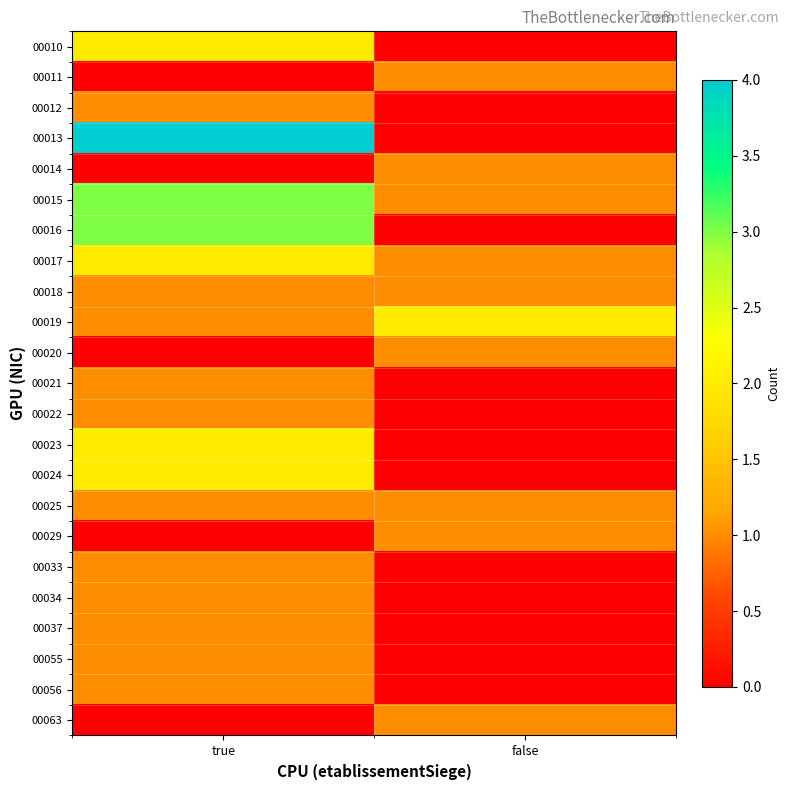

At which category does the chart reach its minimum across all series?

false